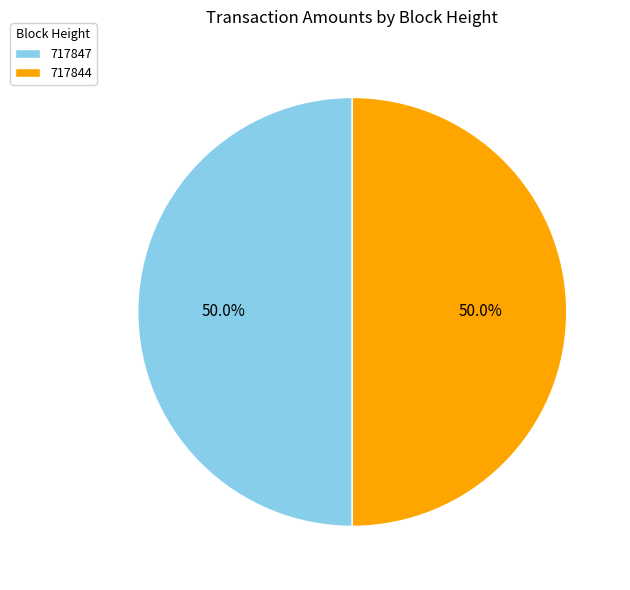

Approximately how many times larger is the value at 717847 compared to 717844?

1.0